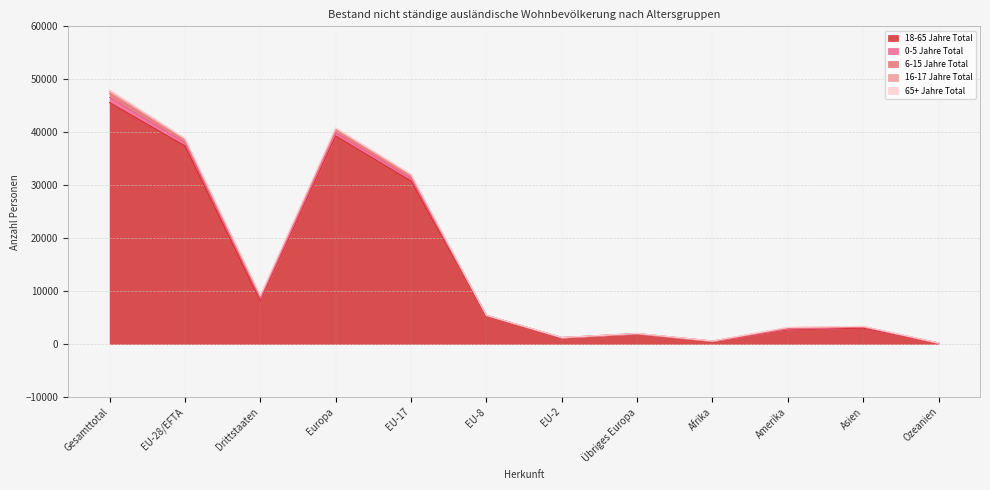

Where do 65+ Jahre Total and 16-17 Jahre Total first cross each other?

Gesamttotal and EU-28/EFTA